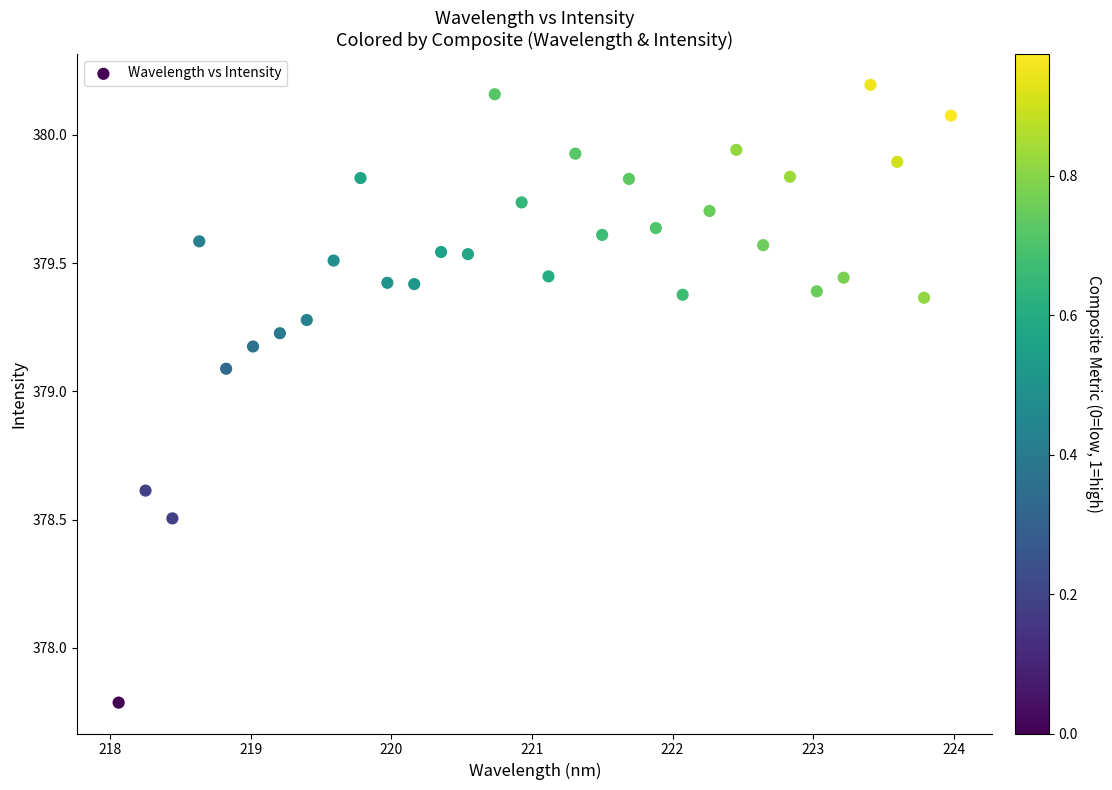

What is the range of Y values (max minus min)?

2.4